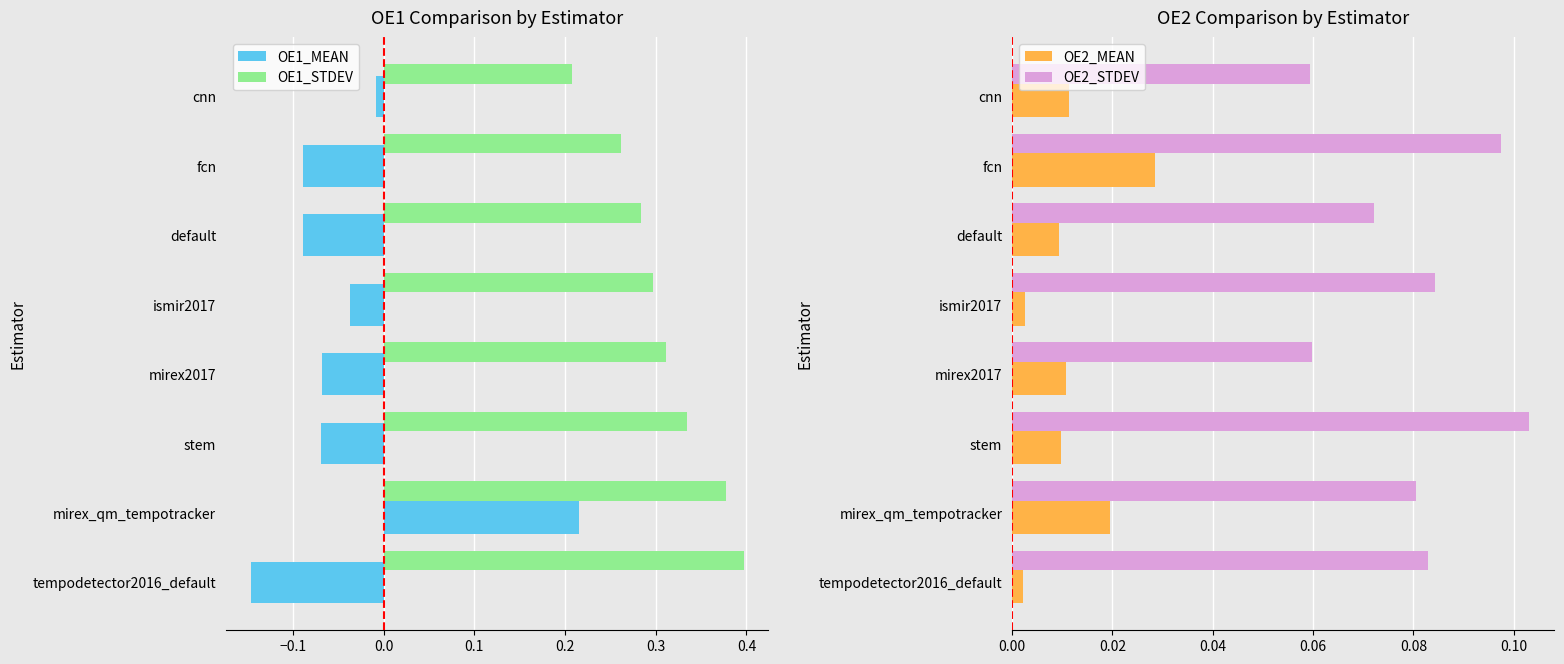

Which category has the highest value in the OE2_MEAN series?

fcn